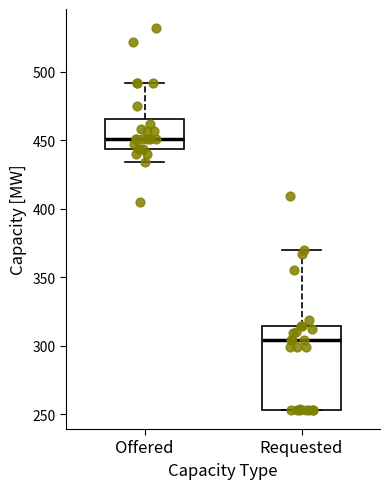

Reading left to right, transcribe this box plot: for each box, give where its median line is, the range the box spans, and where its two whiskers end, as read against the y-axis. The values are not printed on the chart, so give them approximately, as read against the axis.

Offered: median 450, box 445 to 465, whiskers 435 to 490
Requested: median 305, box 255 to 315, whiskers 255 to 370